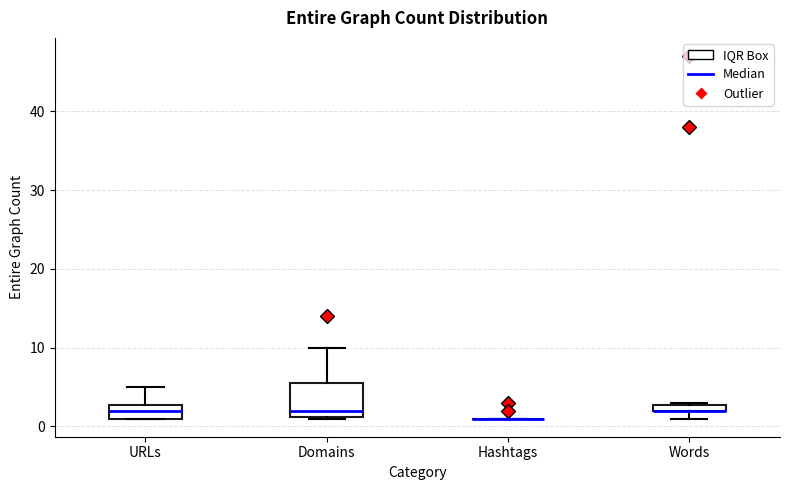

Comparing the boxes themselves (not the whiskers), which one is the tallest?

Domains